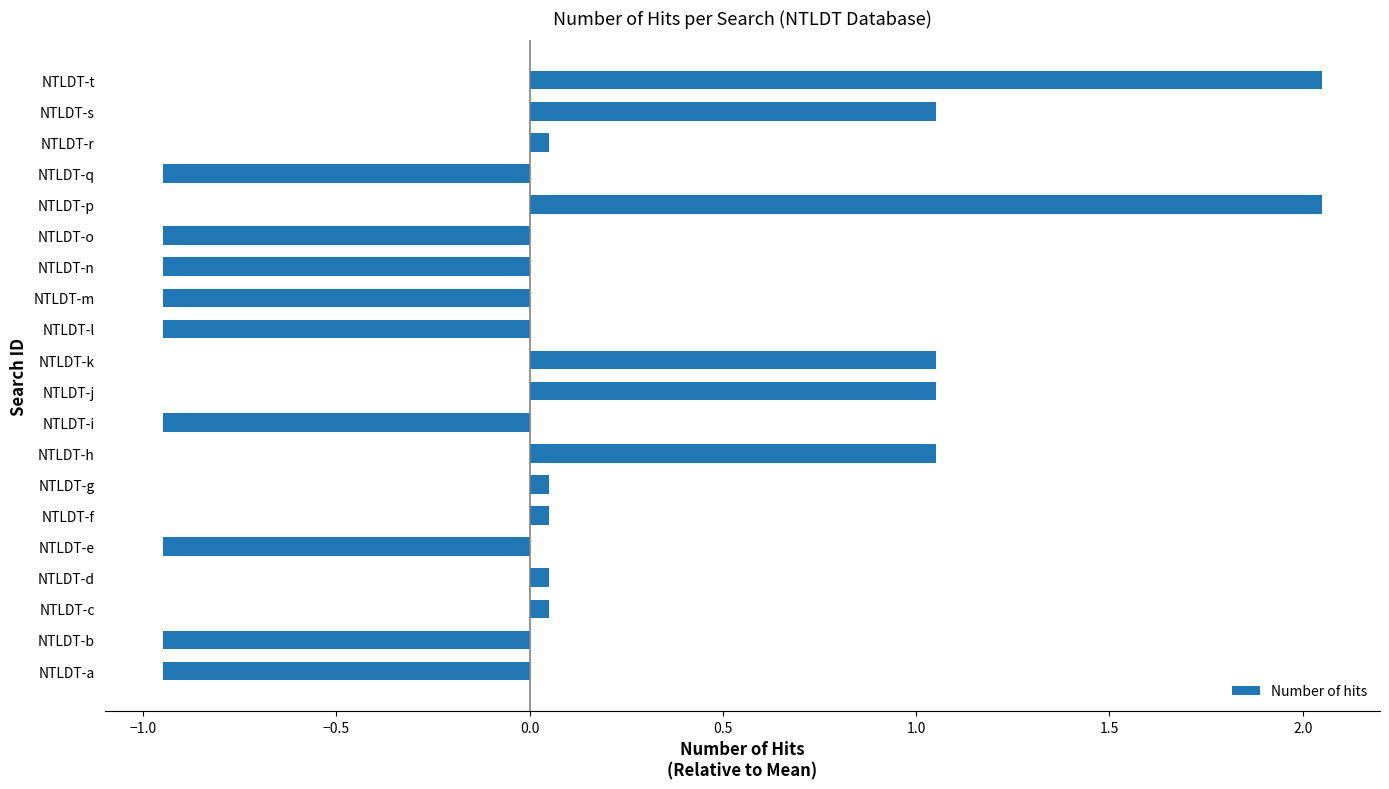

Between NTLDT-t and NTLDT-r, which is larger?

NTLDT-t